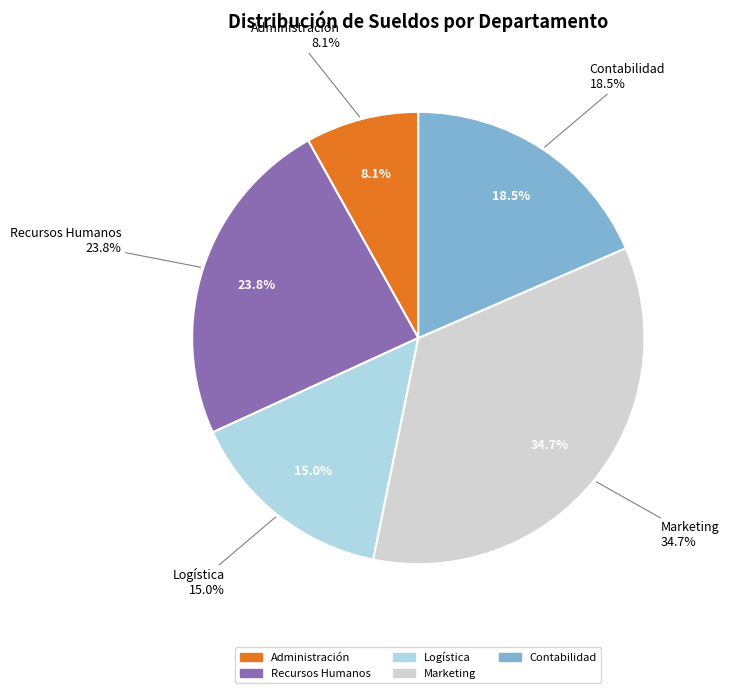

The Recursos Humanos slice represents 24% of the pie. True or false?

True